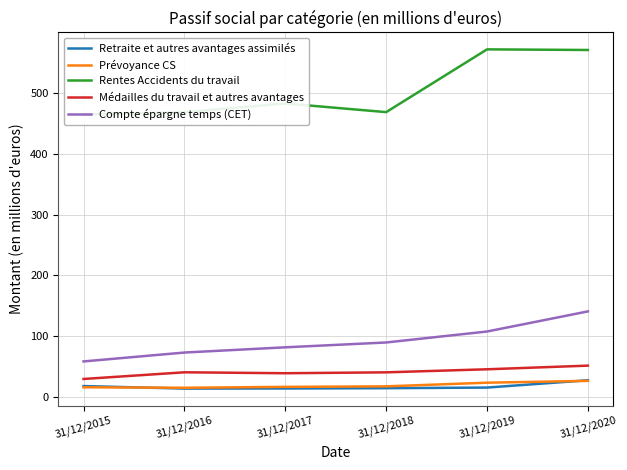

What is the highest value of the Prévoyance CS series?

27.0